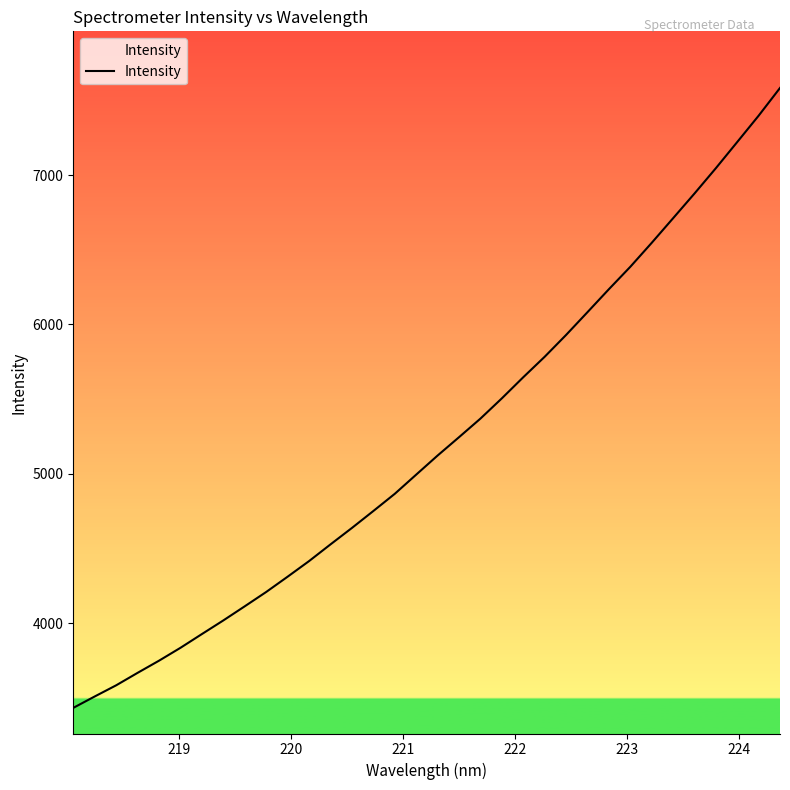

What is the minimum value shown in the chart?

3432.2